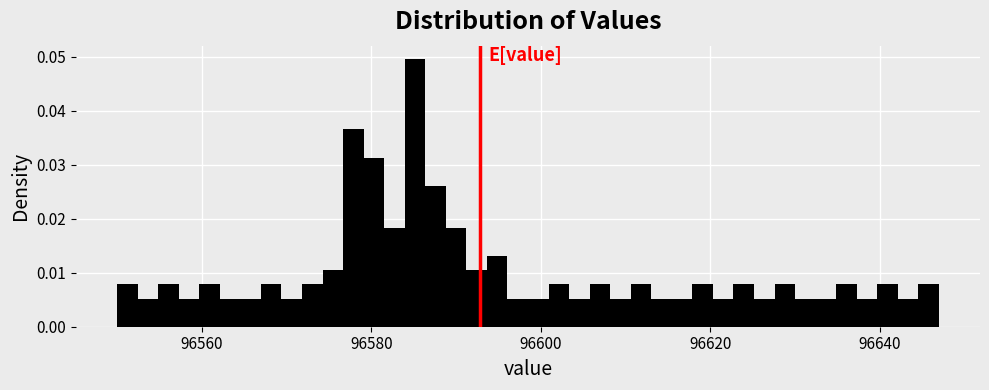

Around what value on the x-axis is the tallest bar? Give the approximate position of its centre, as read against the axis.

96586